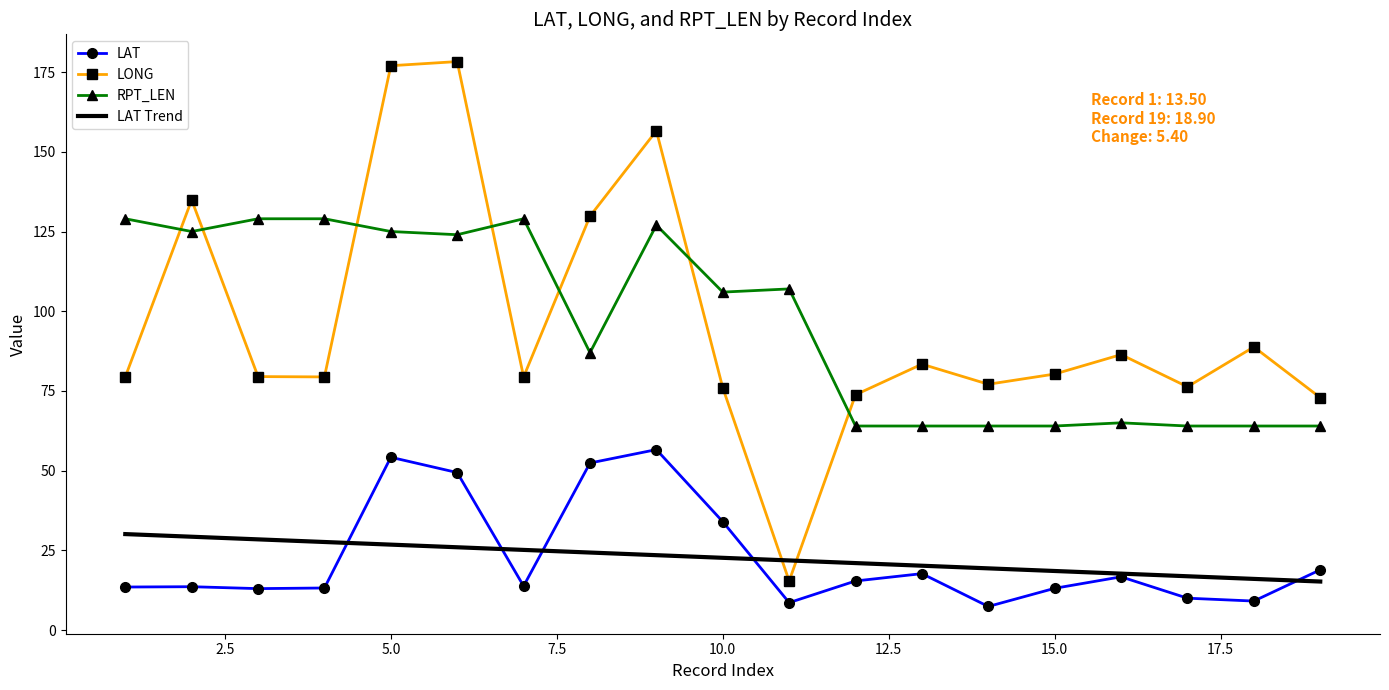

How many series are shown in this chart?

4